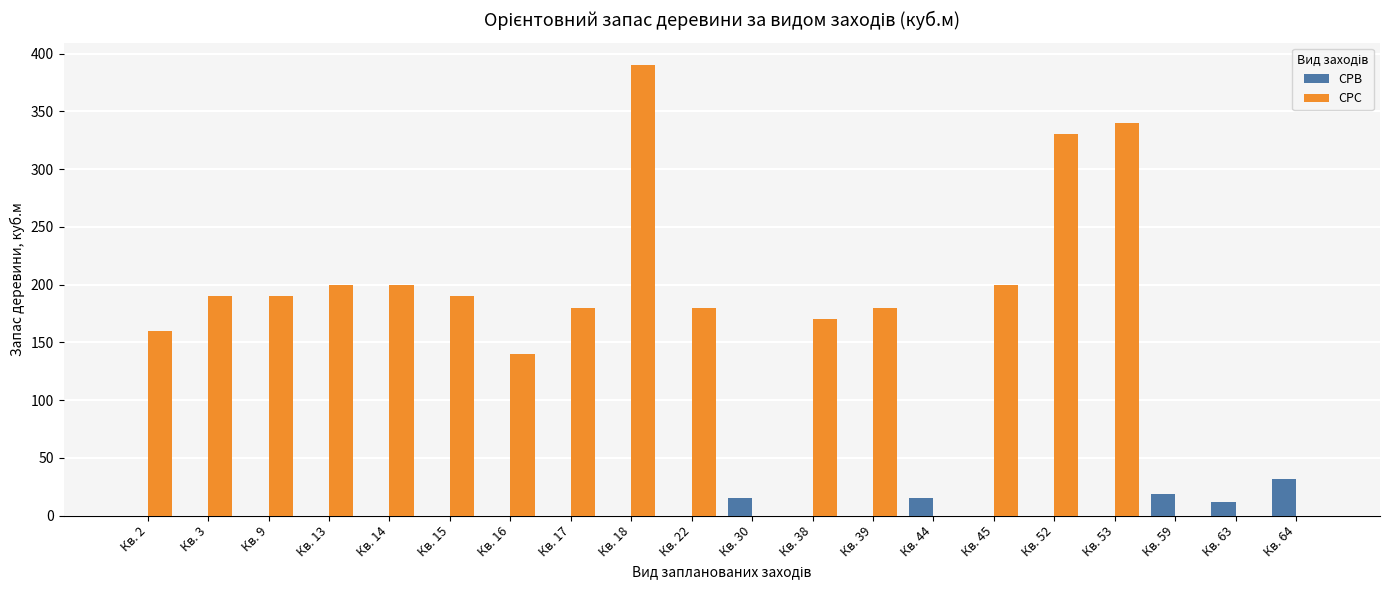

Which series has the largest total across all categories?

СРС